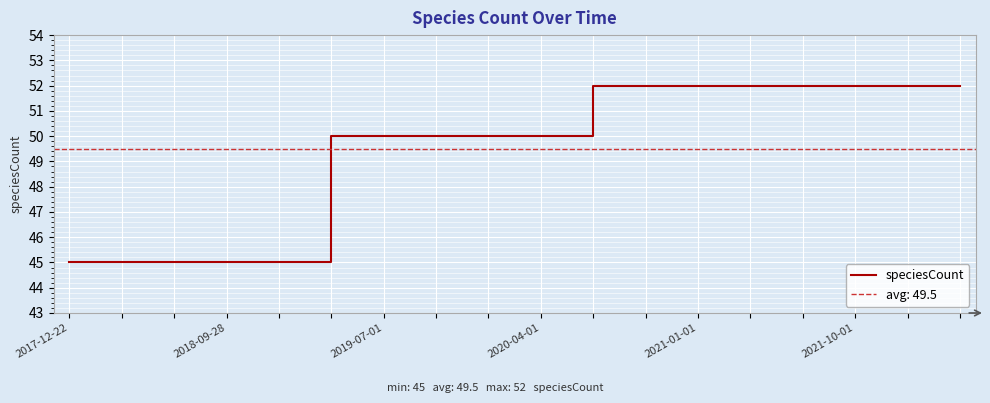

Between 13 and 10, which is larger?

13